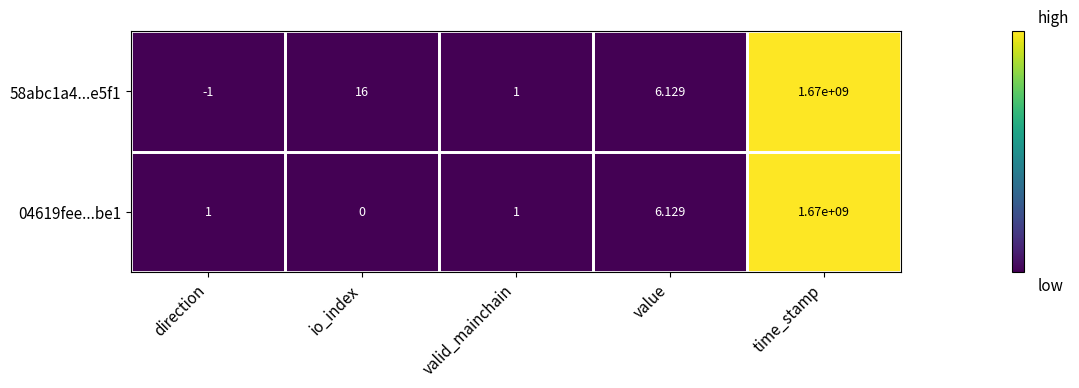

How many categories are shown in the chart?

5